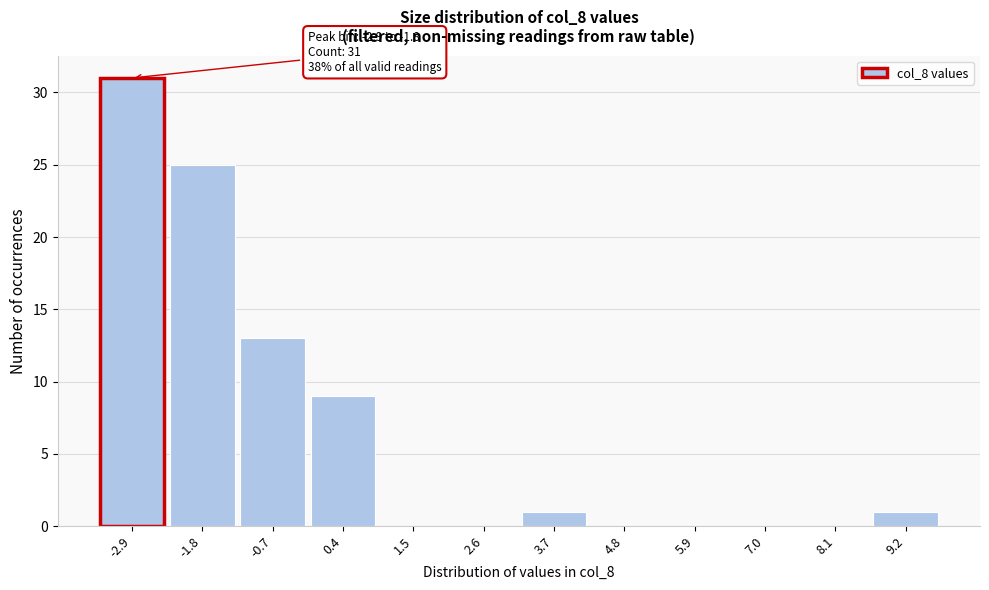

Reading left to right, what are all the values shown in this chart?

-2.9=31	-1.8=25	-0.7=13	0.4=9	1.5=0	2.6=0	3.7=1	4.8=0	5.9=0	7.0=0	8.1=0	9.2=1